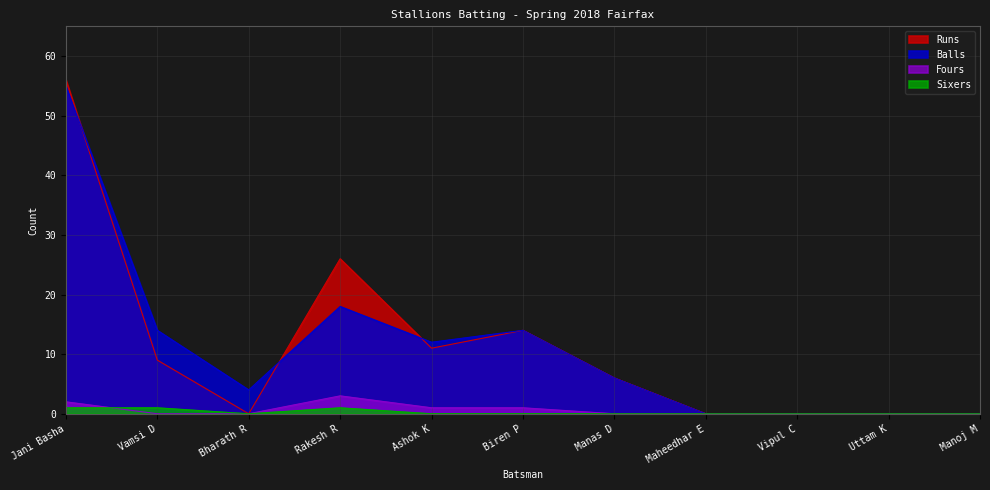

Where is the first local maximum for Fours?

Rakesh R